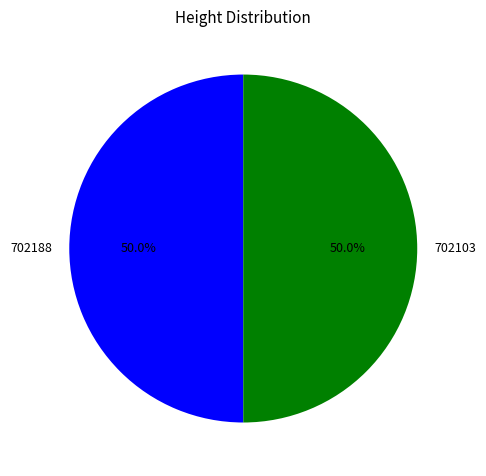

Combined, do 702103 and 702188 account for over 50%?

Yes